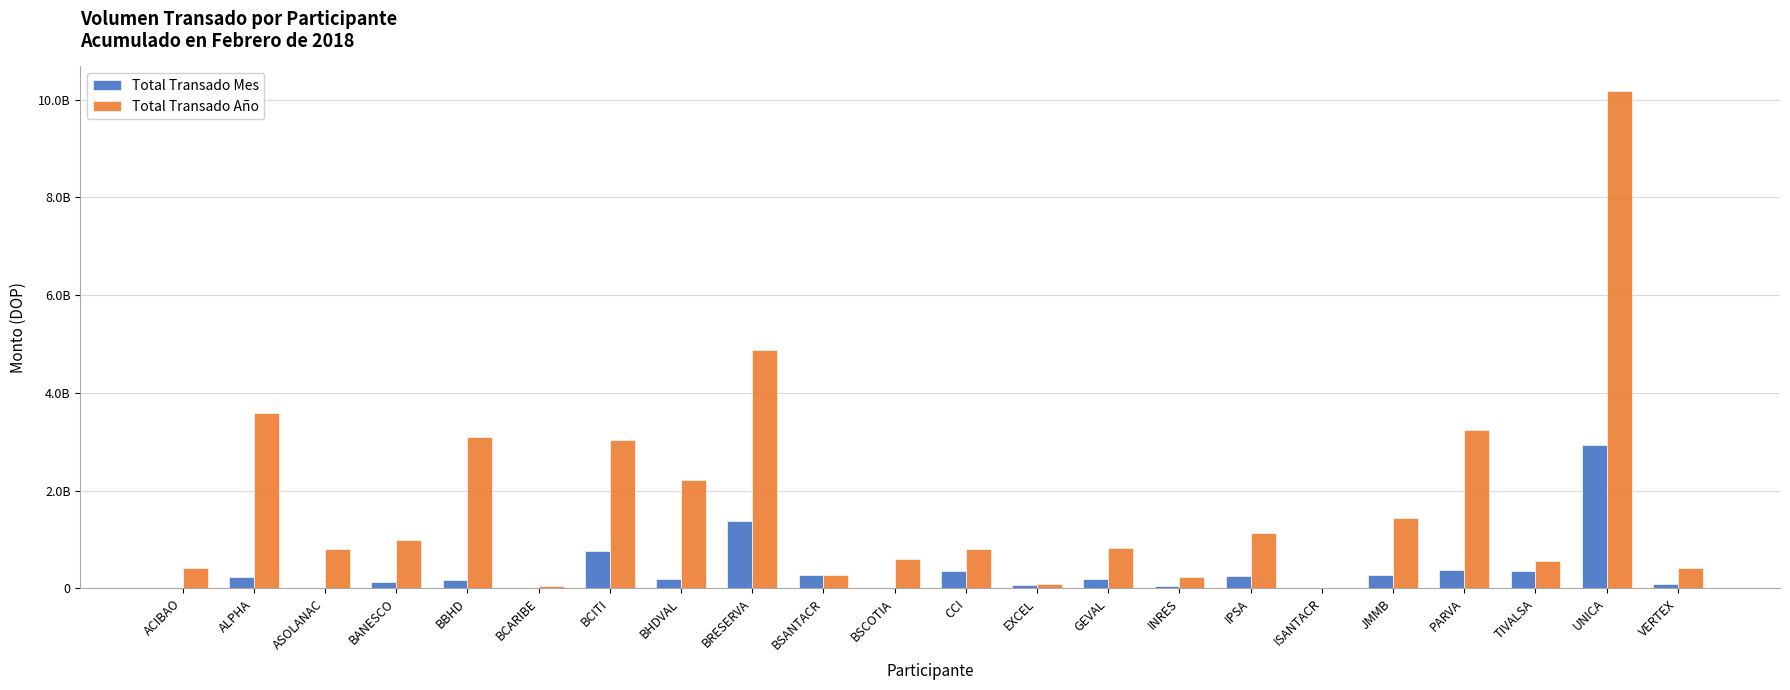

Reading right to left, list all the values displayed in this chart.

Total Transado Mes: 87106094.1	2928520727.1	352335701.8	367990561.6	268848542.2	0.0	247489122.6	56134944.5	189530859.3	61512495.2	362280158.6	0.0	263978854.2	1373740106.7	190433078.4	758687431.9	0.0	168102460.0	117899350.3	0.0	232488390.3	0.0
Total Transado Año: 416232062.1	10174043768.9	548007812.8	3230502752.8	1441324205.4	10659565.8	1135512434.3	227472518.0	828201551.5	96796184.6	811070420.0	603389832.8	263978854.2	4871590628.1	2219129409.4	3040942271.4	46840551.2	3094149301.8	987293058.5	812151038.5	3594204860.0	423389115.7